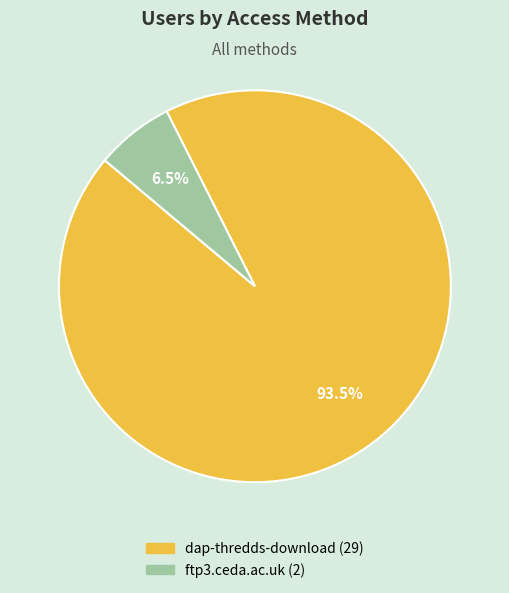

Is it true that dap-thredds-download is 99% of the pie?

False